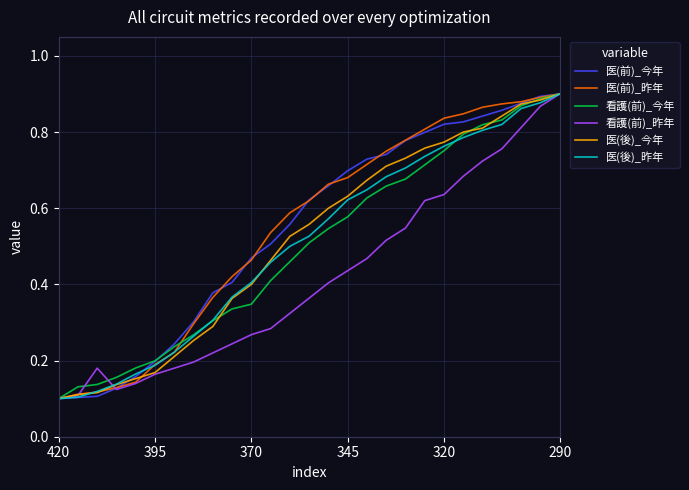

Which category has the lowest value in the 医(前)_今年 series?

420